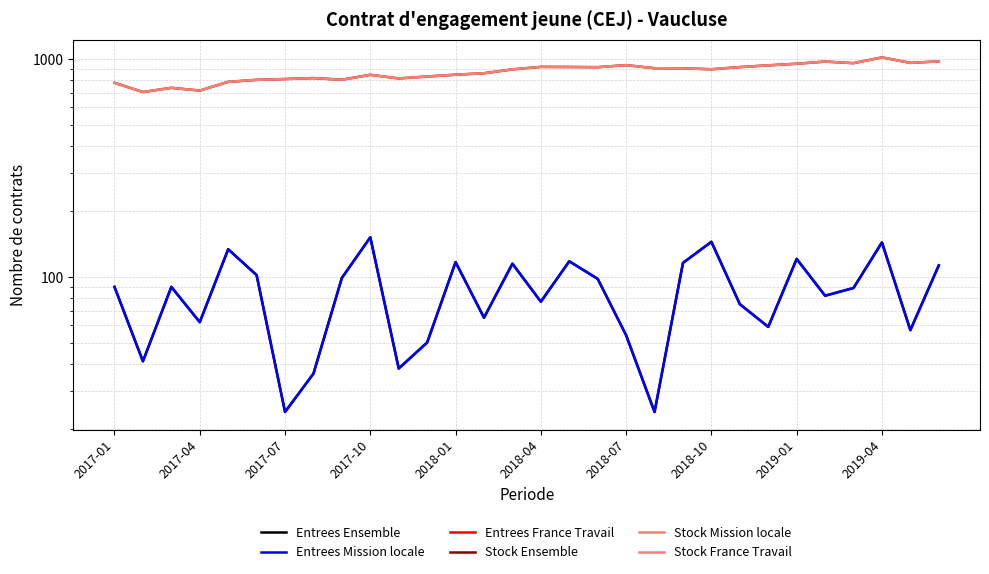

At which label is Stock Ensemble closest to 862?

13